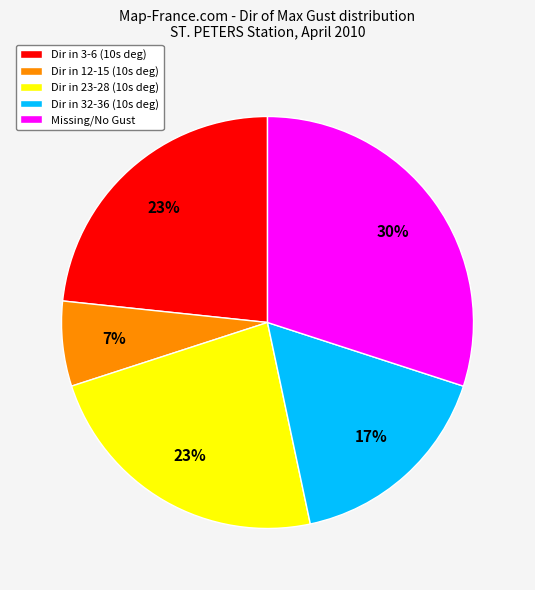

What is the ratio of the value at Missing/No Gust to the value at Dir in 3-6 (10s deg)?

1.3